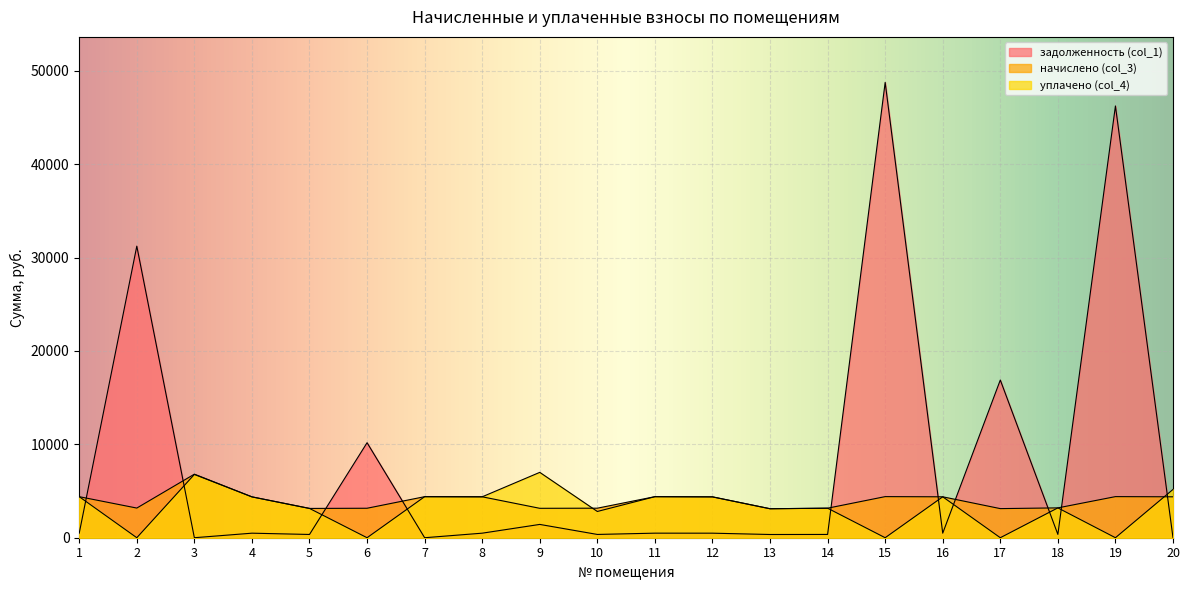

Reading left to right, extract all data points from this chart.

задолженность (col_1): 1=488.2	2=31218.2	3=0.0	4=486.1	5=348.4	6=10172.0	7=0.0	8=486.8	9=1424.4	10=351.4	11=488.2	12=486.1	13=344.8	14=351.4	15=48746.1	16=486.8	17=16884.9	18=355.0	19=46225.9	20=0.0
начислено (col_3): 1=4394.2	2=3175.4	3=6805.4	4=4374.4	5=3135.9	6=3155.7	7=4394.2	8=4381.0	9=3149.1	10=3162.2	11=4394.2	12=4374.4	13=3102.9	14=3162.2	15=4400.8	16=4381.0	17=3116.2	18=3195.2	19=4400.8	20=4381.0
уплачено (col_4): 1=4394.2	2=0.0	3=6773.8	4=4374.4	5=3135.9	6=0.0	7=4394.2	8=4381.0	9=6998.0	10=2810.4	11=4394.2	12=4374.4	13=3102.9	14=3162.2	15=0.0	16=4381.0	17=0.0	18=3195.2	19=0.0	20=5170.7